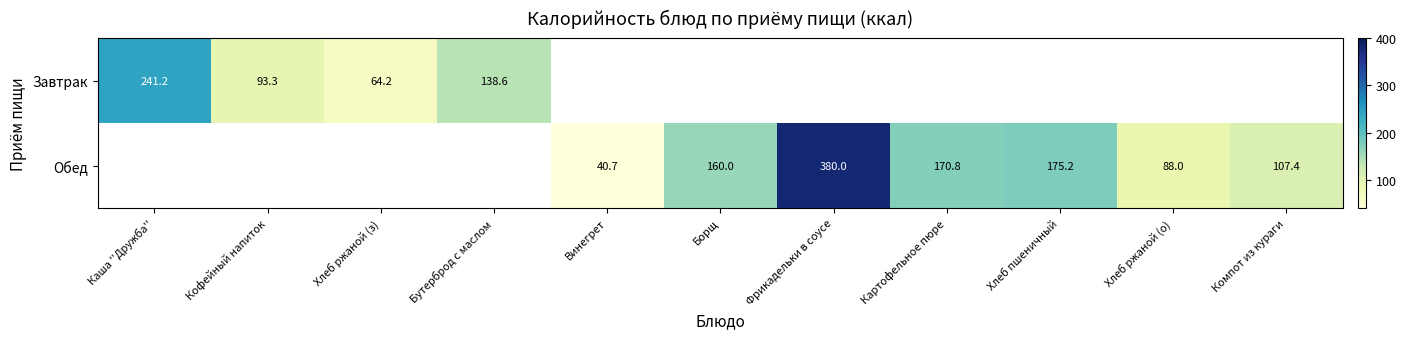

Is it true that Обед equals 58.8 at Хлеб ржаной (о)?

False